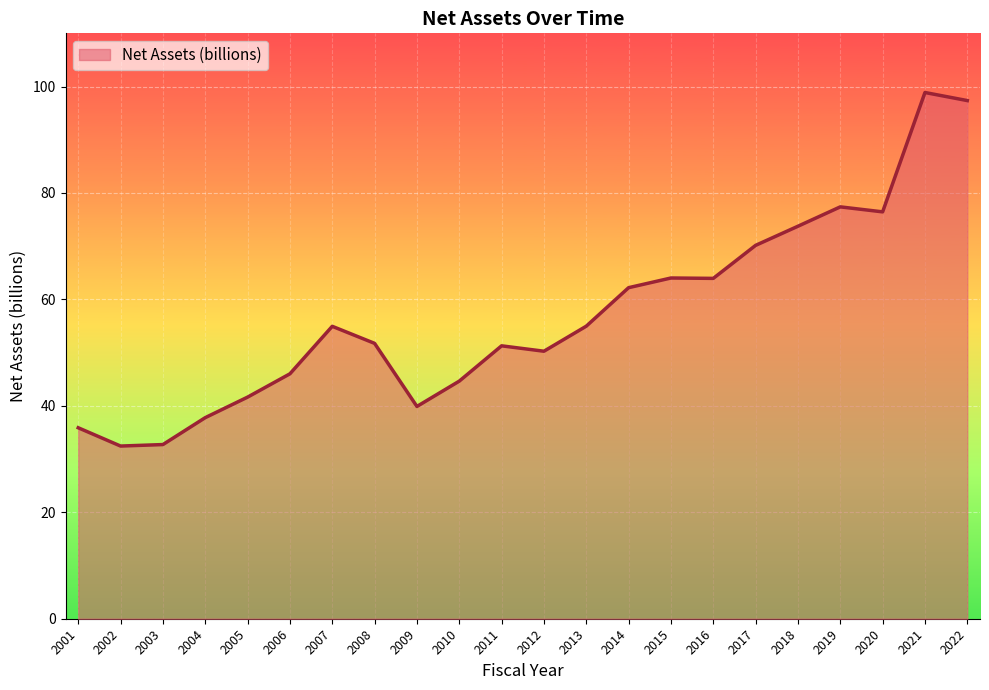

What value does the data have at 2010?

44.6